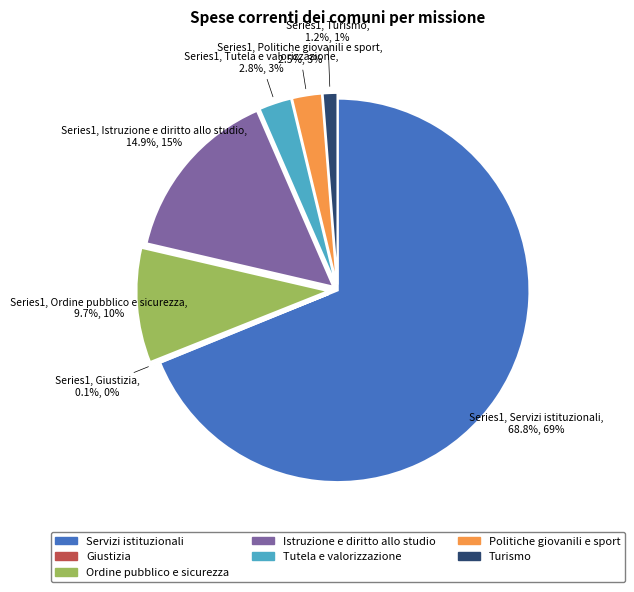

Which category has the biggest portion of the pie?

Servizi istituzionali